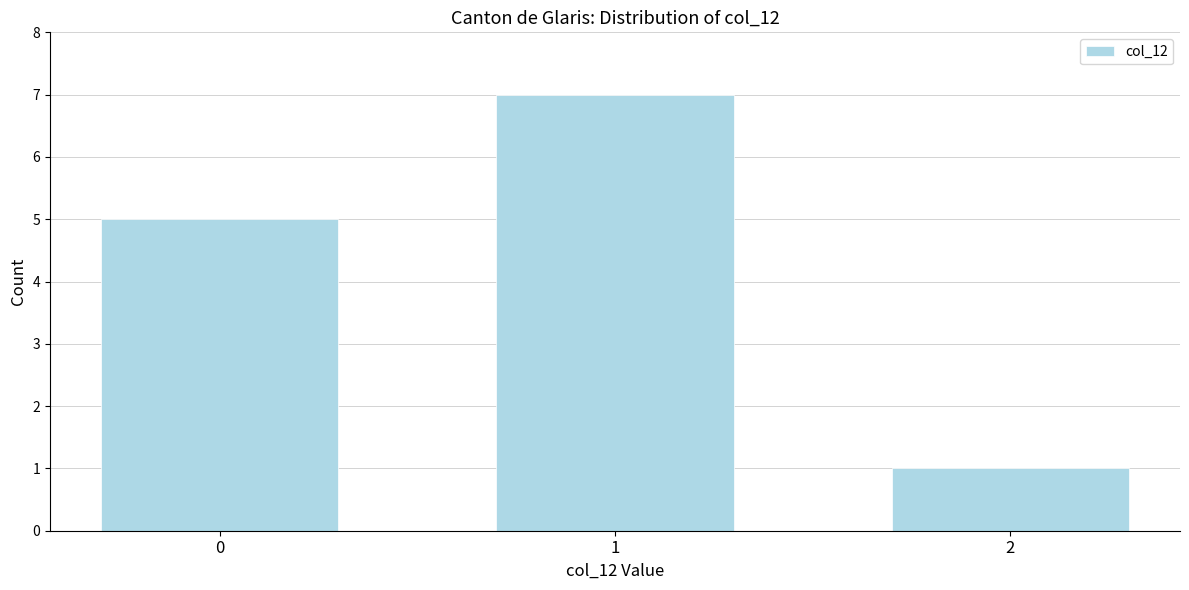

Reading left to right, transcribe all the data shown in this chart.

5	7	1